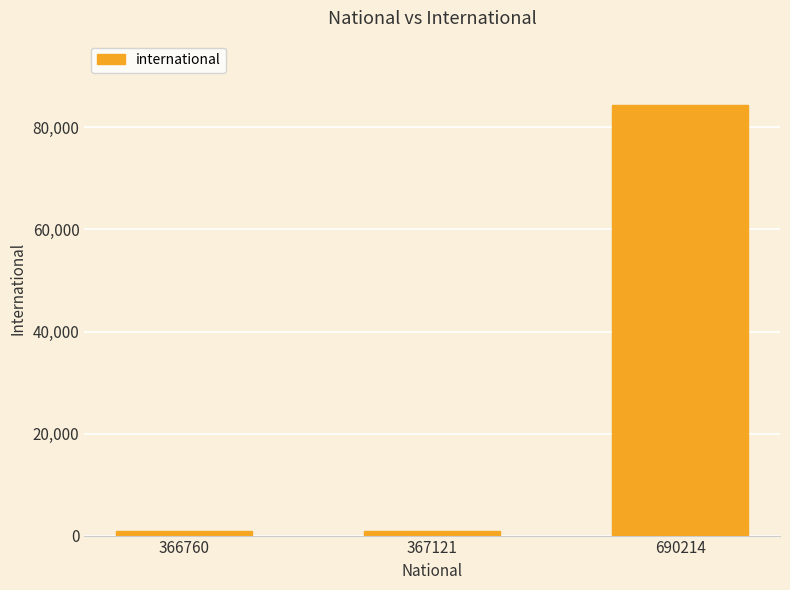

Which category has the highest value across all series?

690214